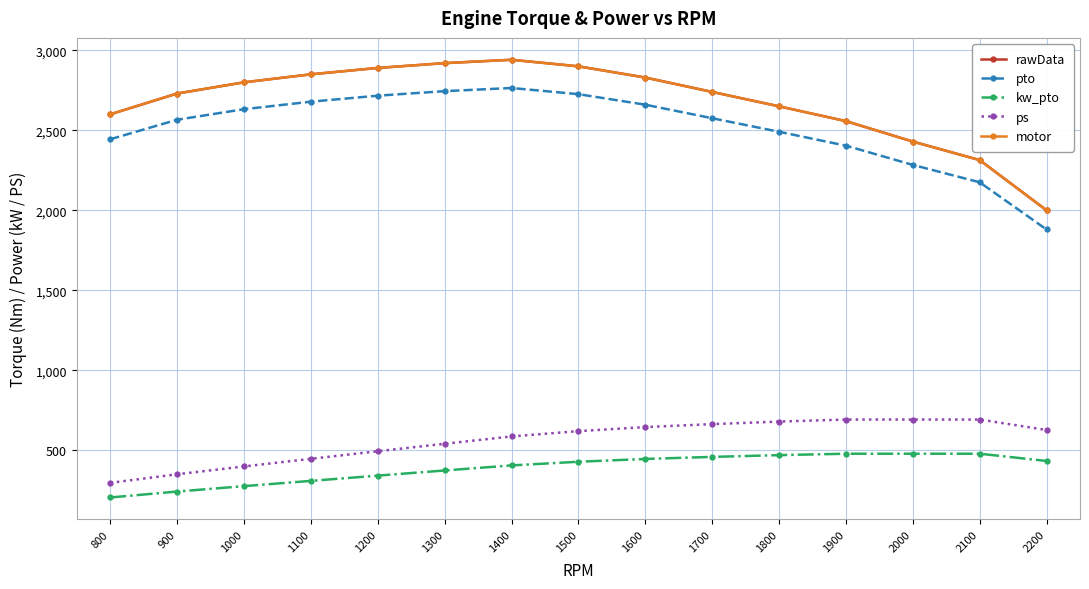

How many interior local peaks does the motor series have?

1